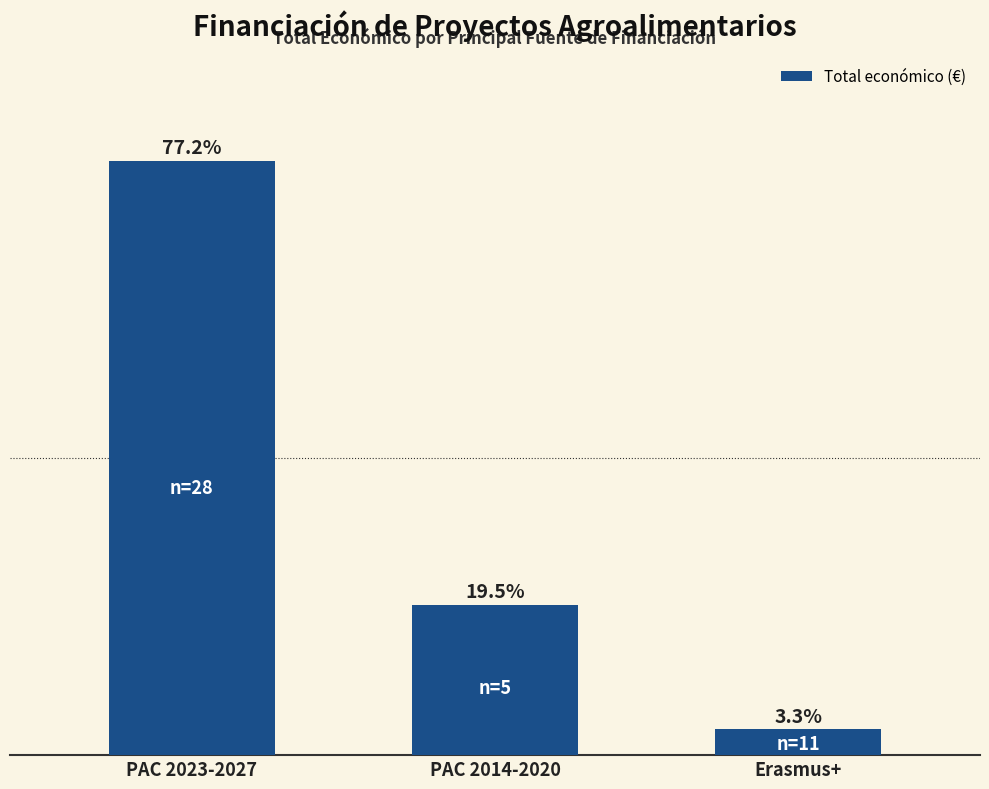

How many values exceed 2784197?

1